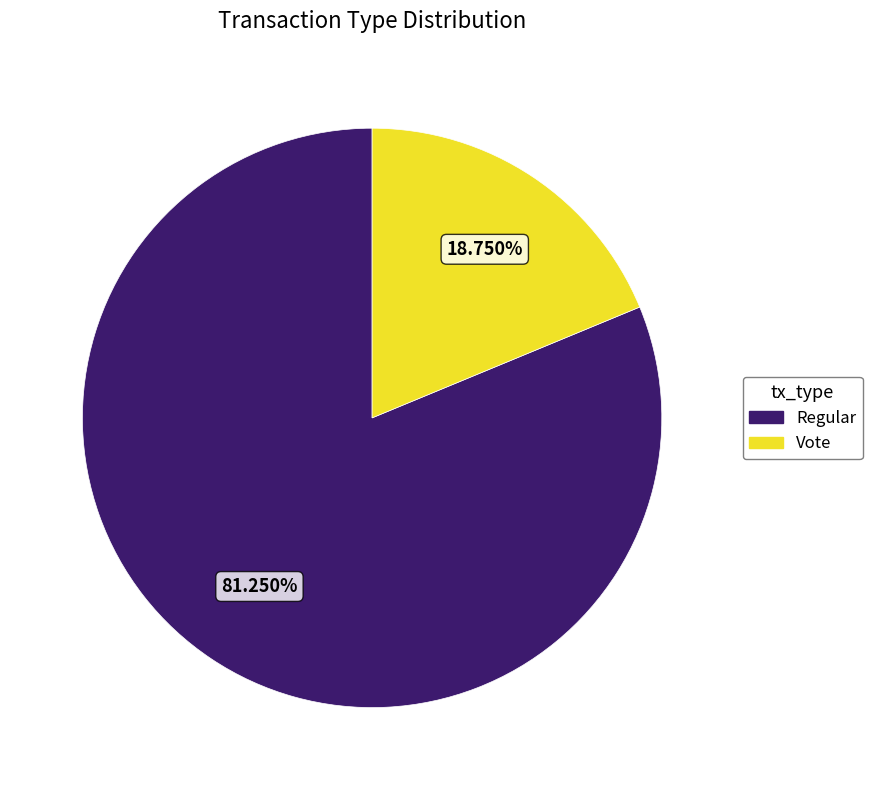

Does any single category account for the majority?

Yes